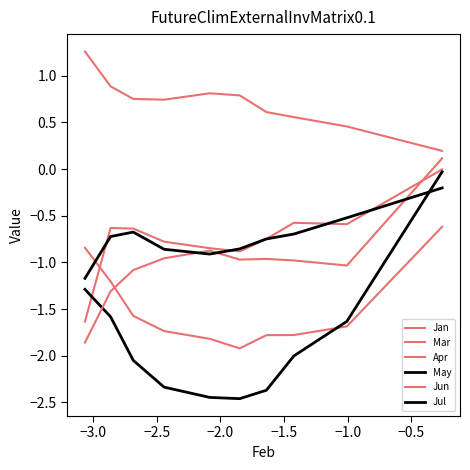

How many times do Apr and Jul cross each other?

1